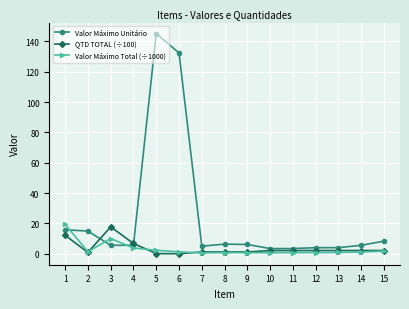

What is the difference between the highest and lowest values at 13?

3.2